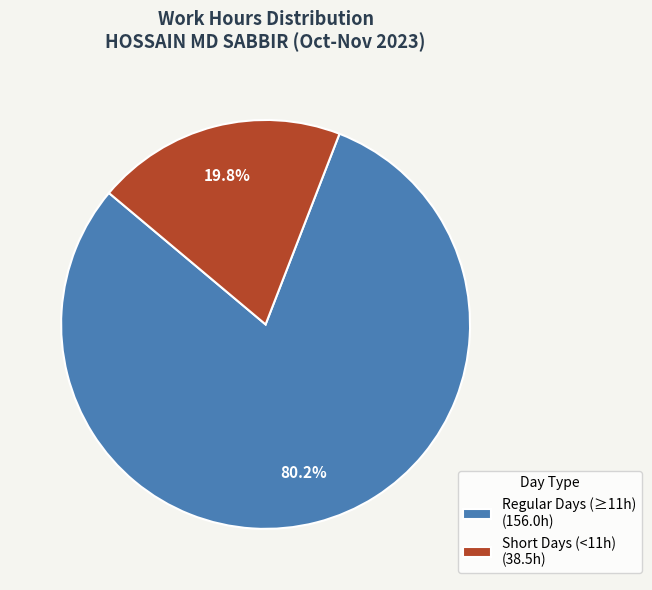

Which slice is the smallest?

Short Days (<11h) (38.5h)